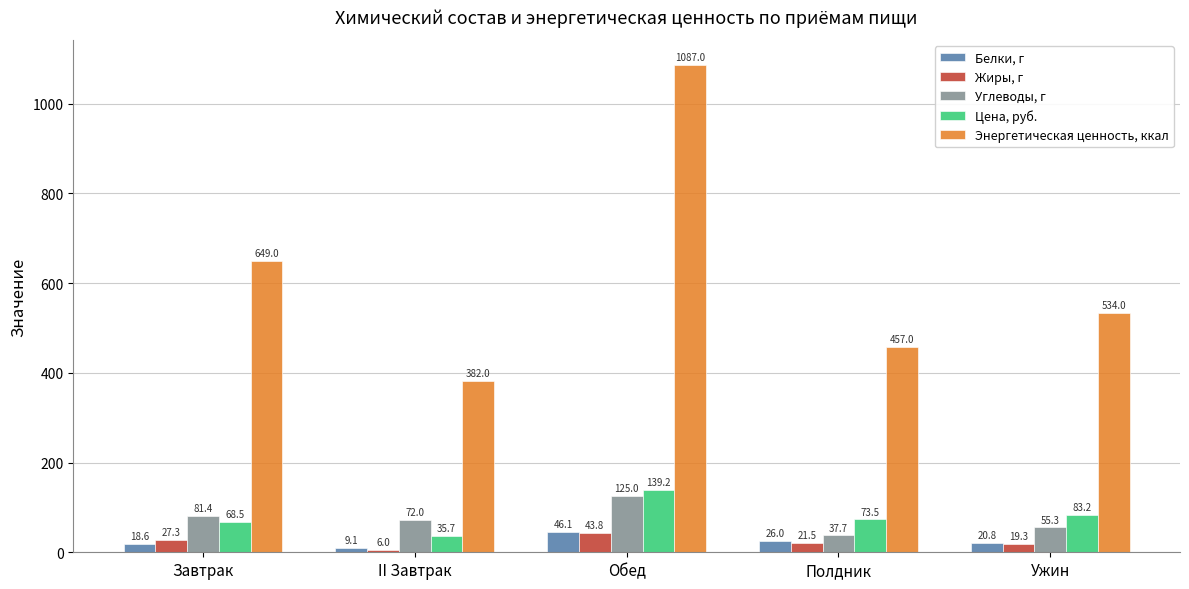

How many groups of bars are there?

5